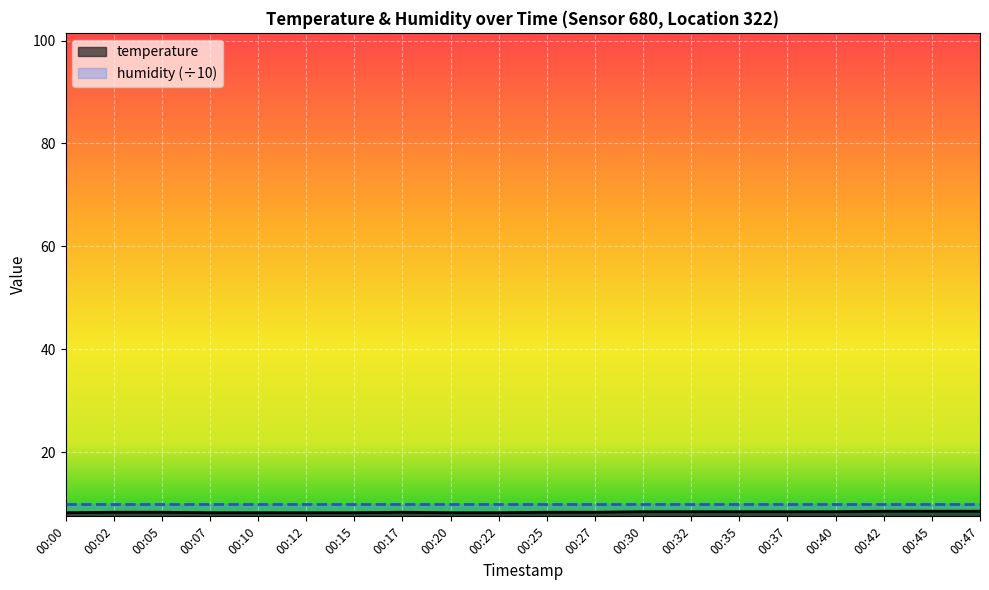

What is the maximum value shown in the chart?

10.0